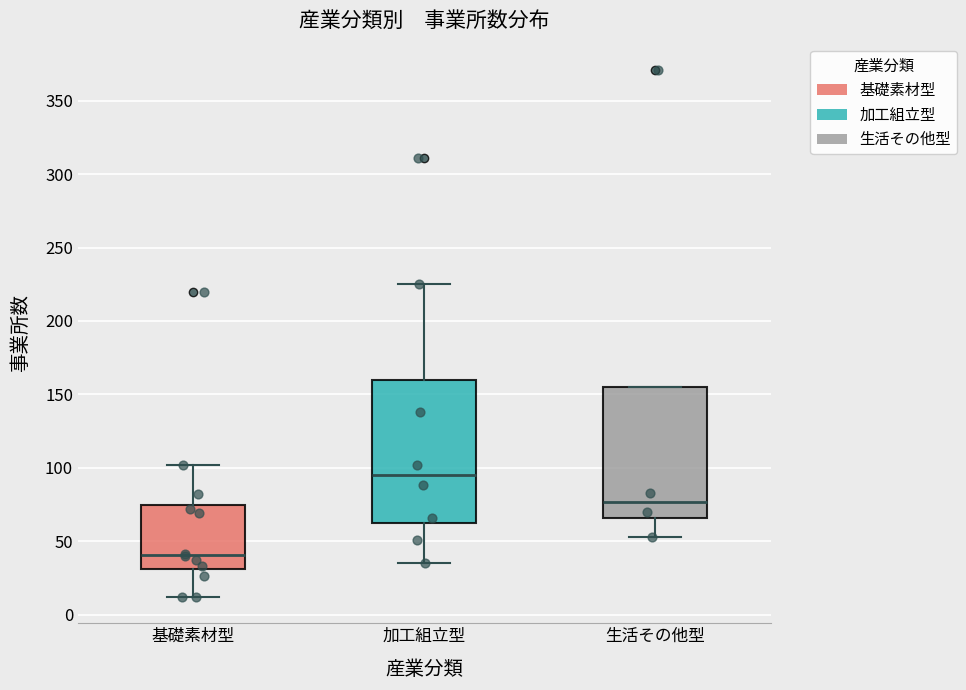

Which box's median line is the lowest?

基礎素材型